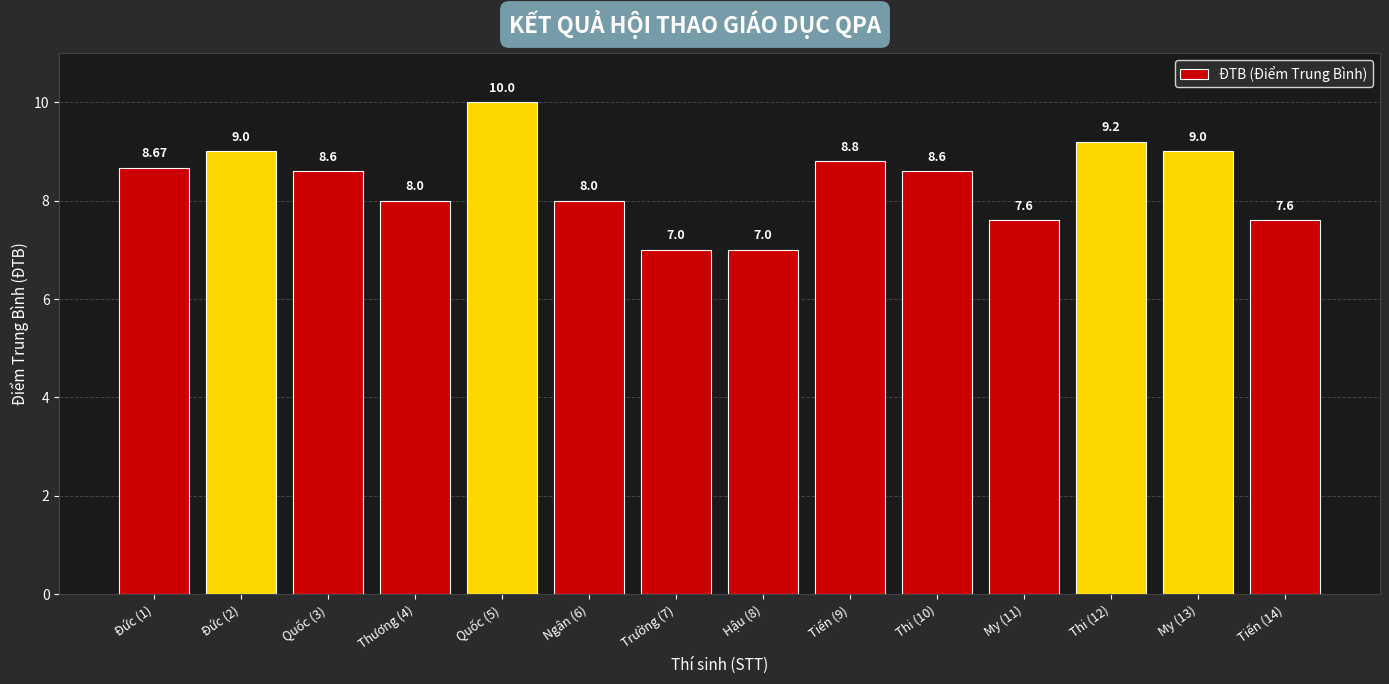

How many distinct data groups are displayed?

1